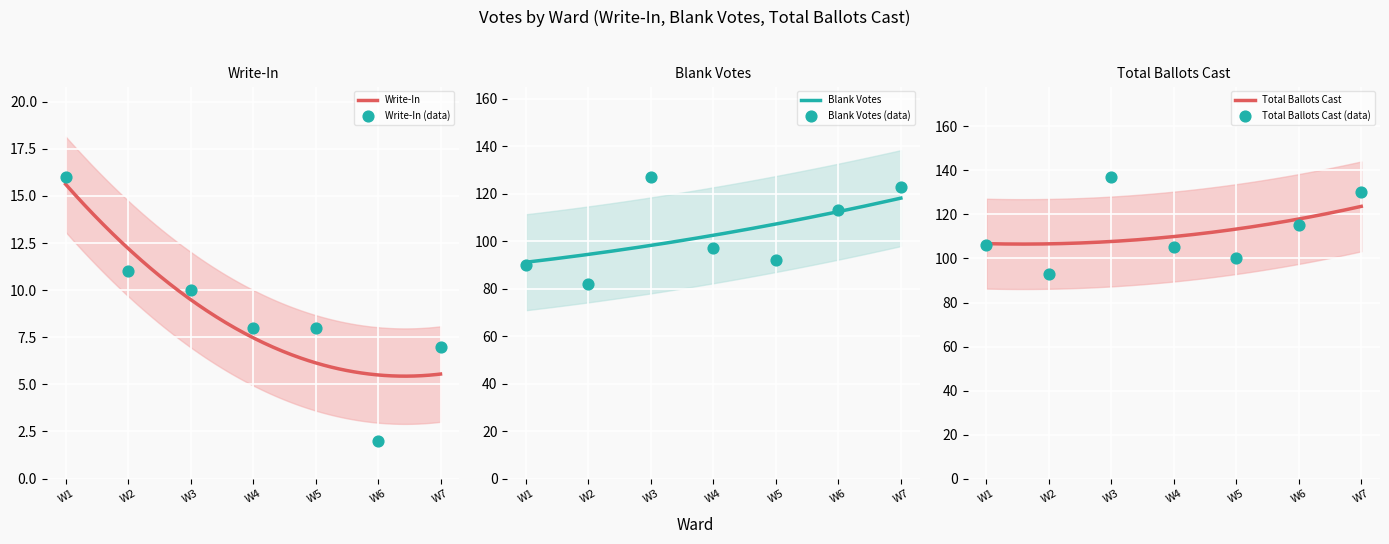

Which series contains the highest Y value?

Total Ballots Cast